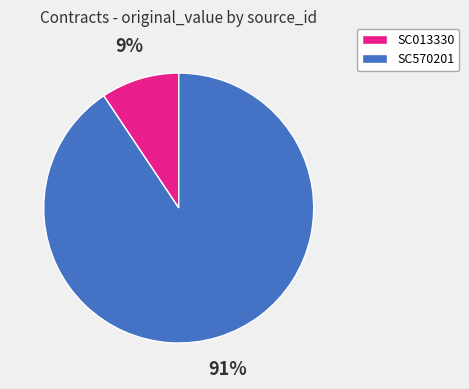

The SC013330 slice represents 9% of the pie. True or false?

True